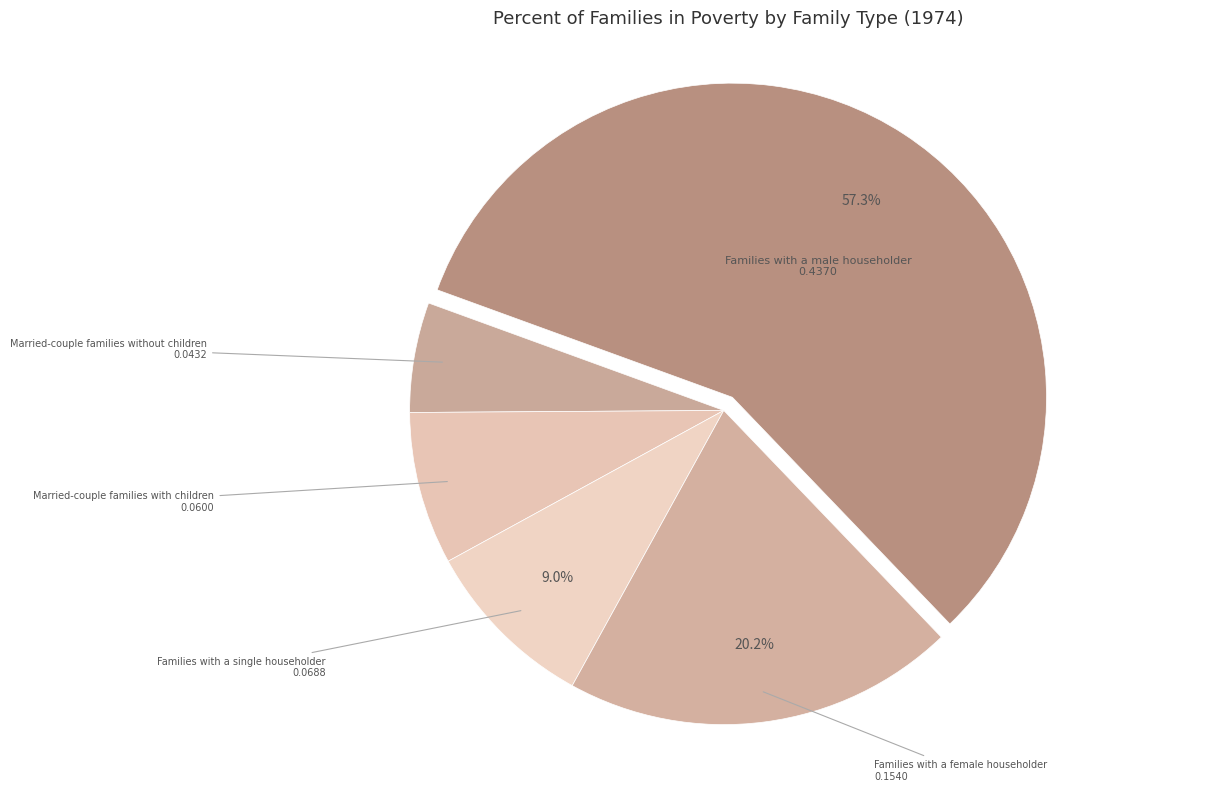

Count the number of slices in the pie.

5